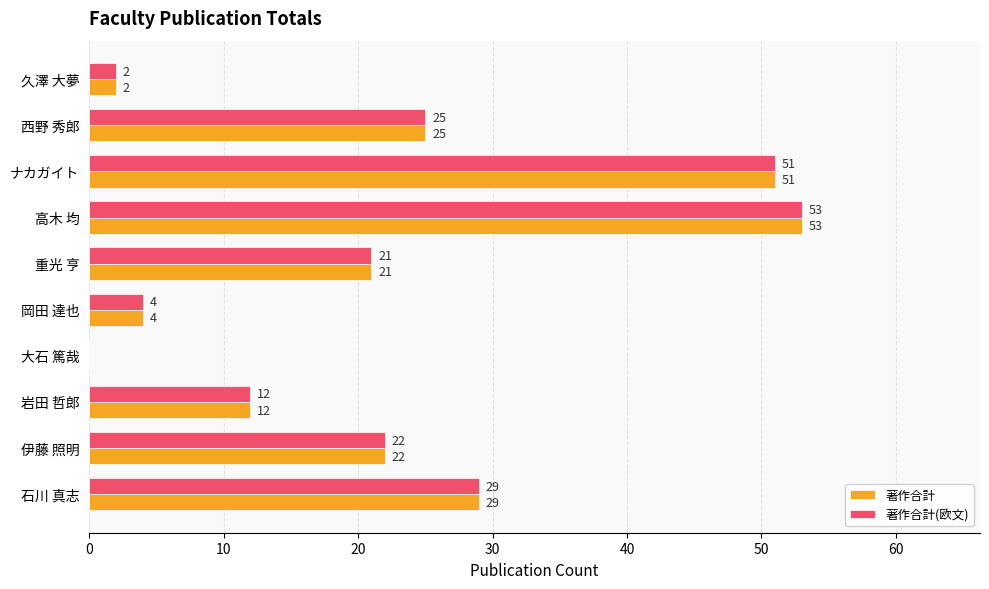

The value of 著作合計 at 久澤 大夢 is 2. True or false?

True